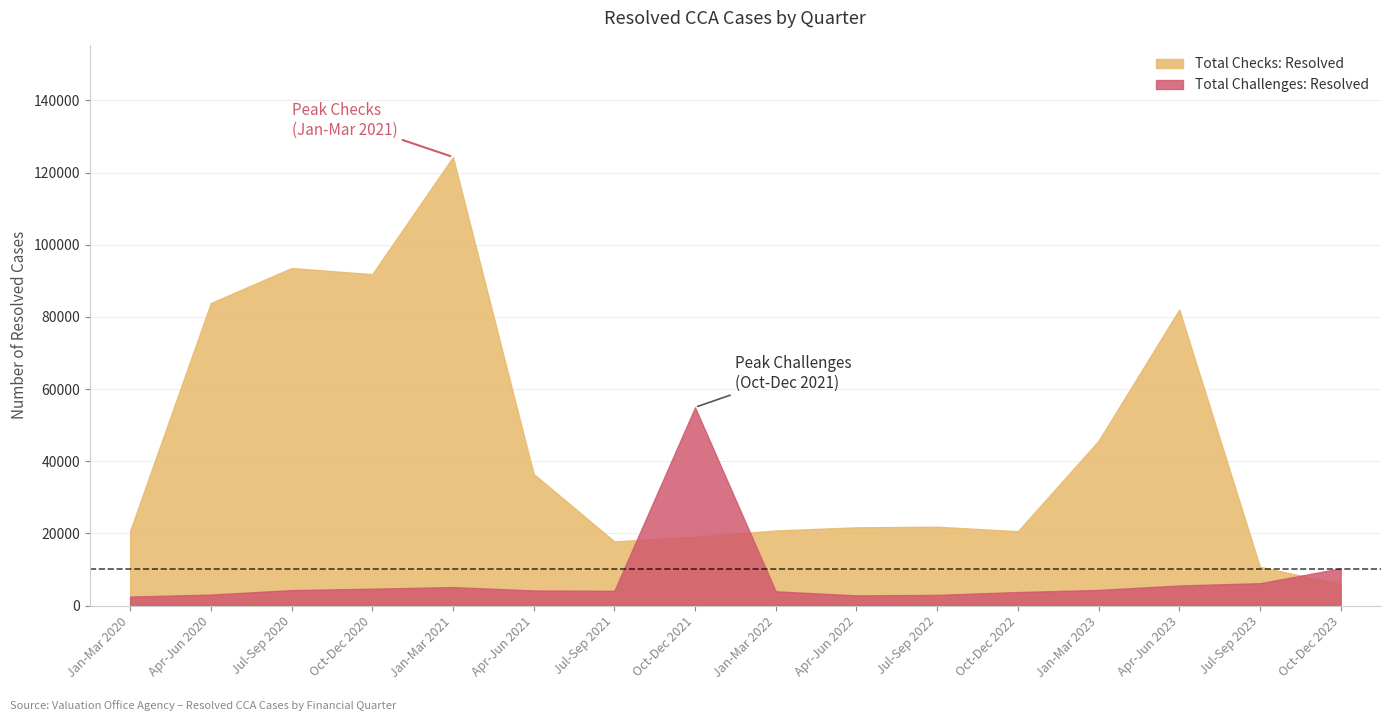

Which series has the largest total across all categories?

Total Checks: Resolved